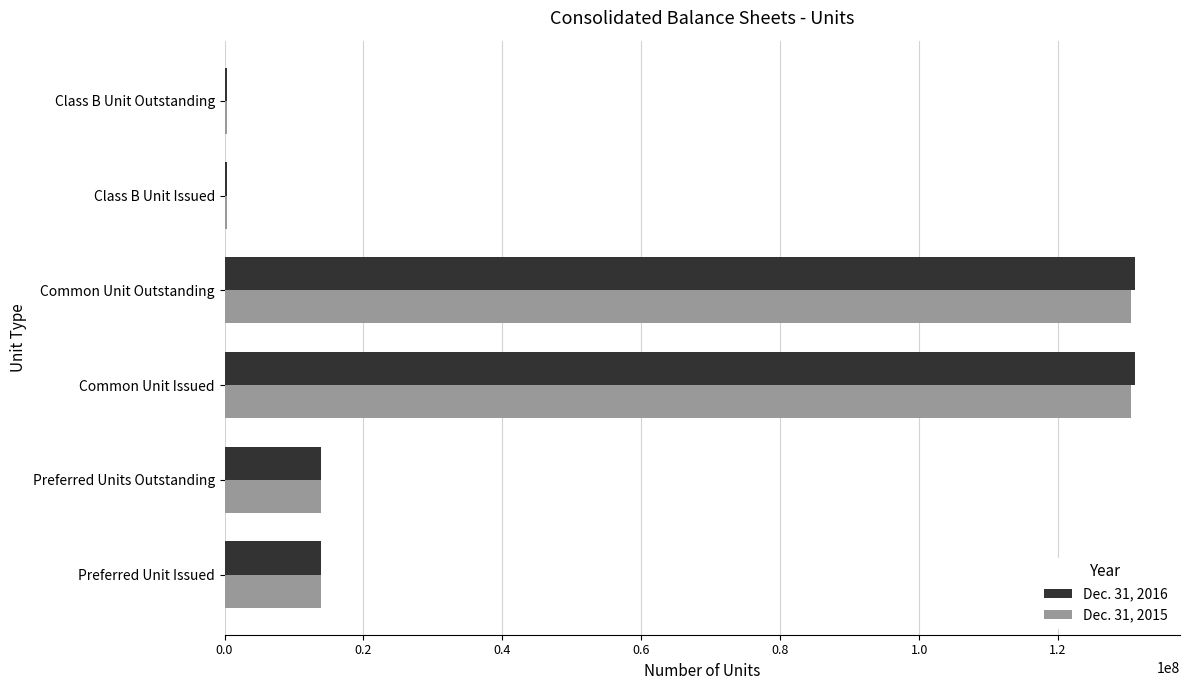

What is the greatest value displayed?

131008670